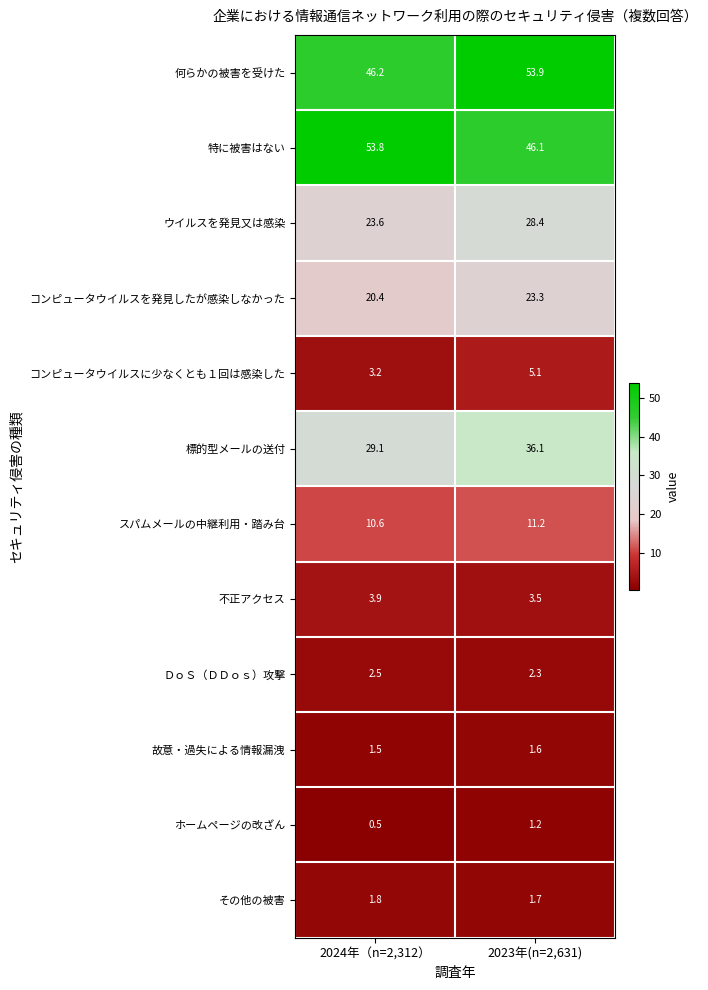

What is the sum of all ＤｏＳ（ＤＤｏｓ）攻撃 values?

4.8